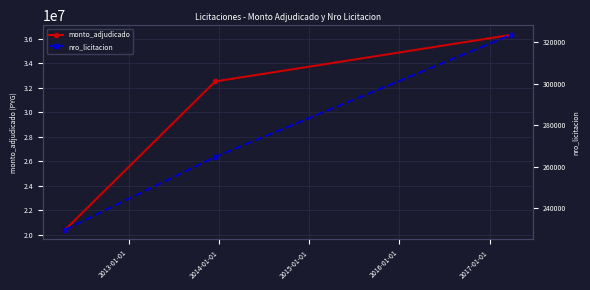

What is the maximum value for monto_adjudicado?

36300000